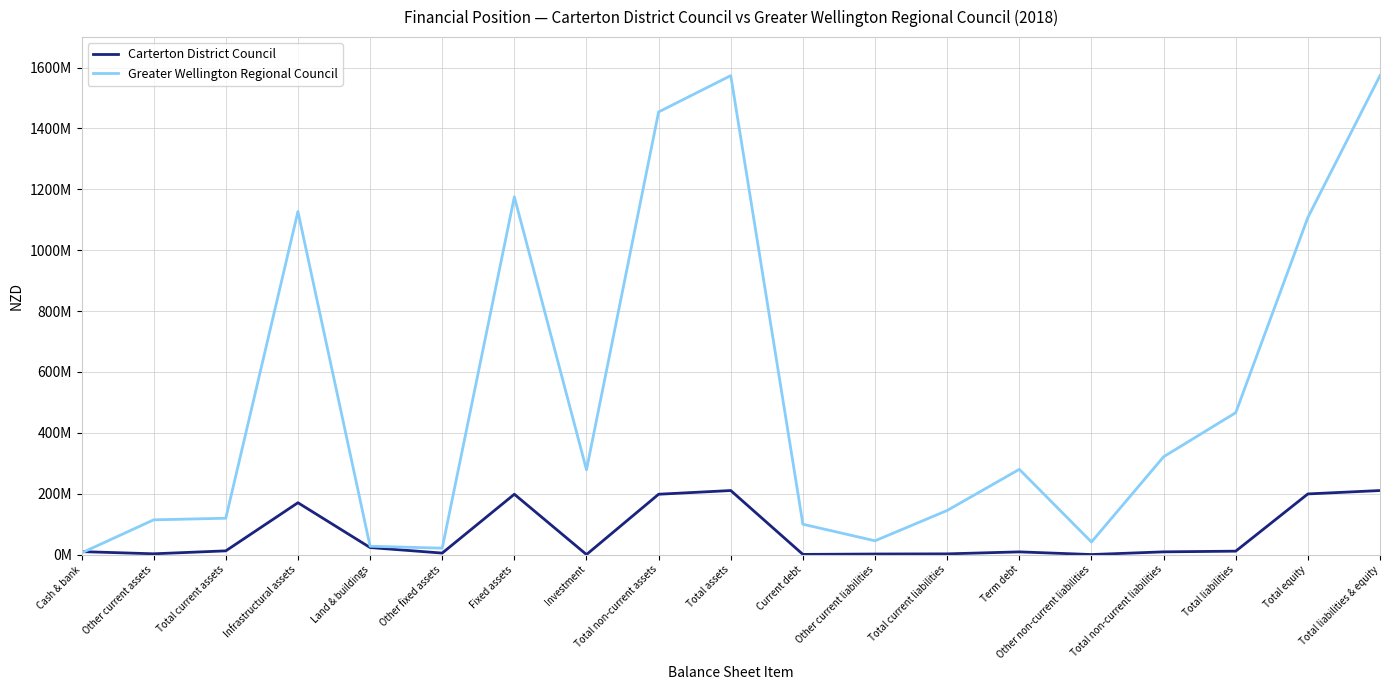

What is the spread (max minus min) of values at Fixed assets?

977156000